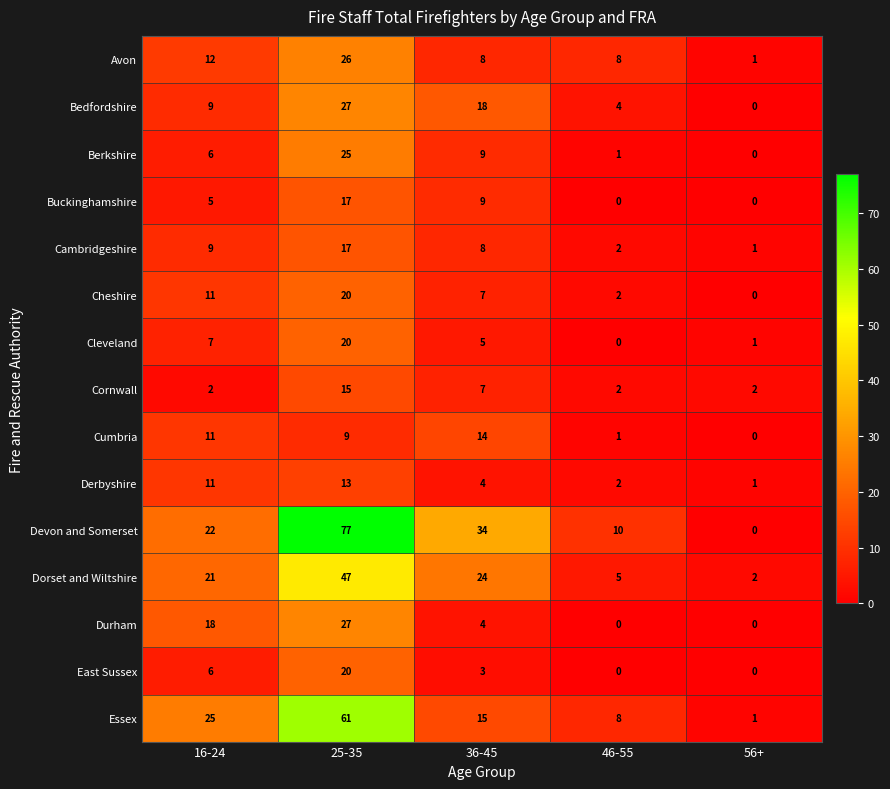

At how many categories does at least one series exceed 56?

1